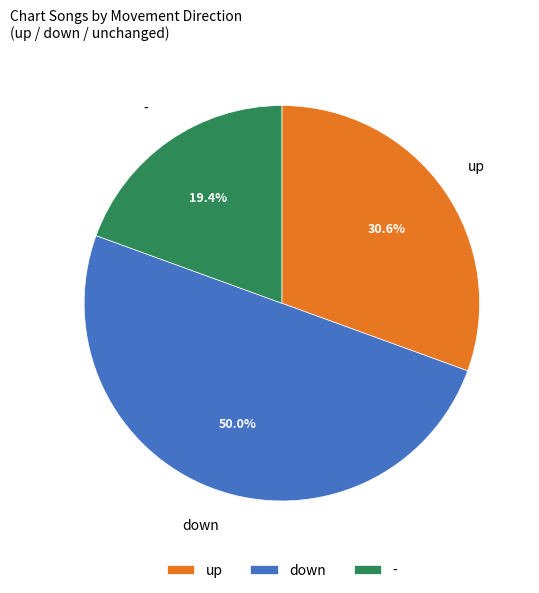

The down slice represents 69% of the pie. True or false?

False